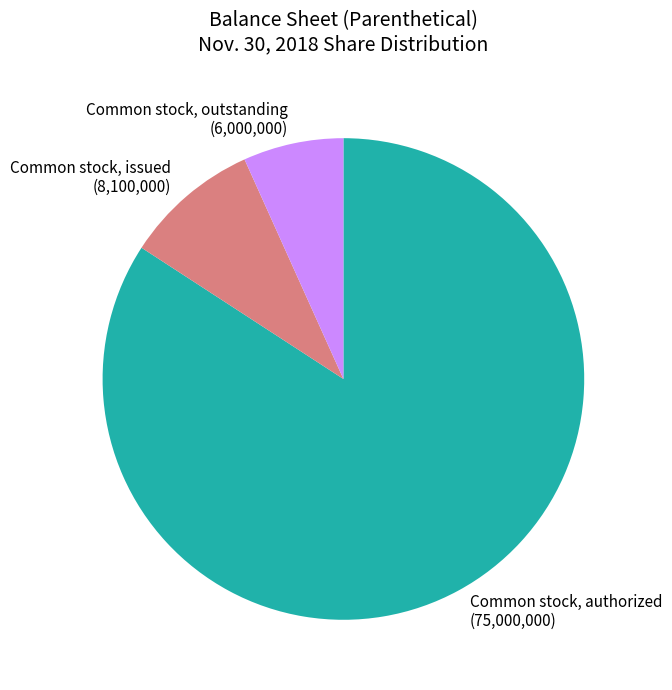

Is the sum of Common stock, outstanding (6,000,000) and Common stock, issued (8,100,000) greater than half?

No